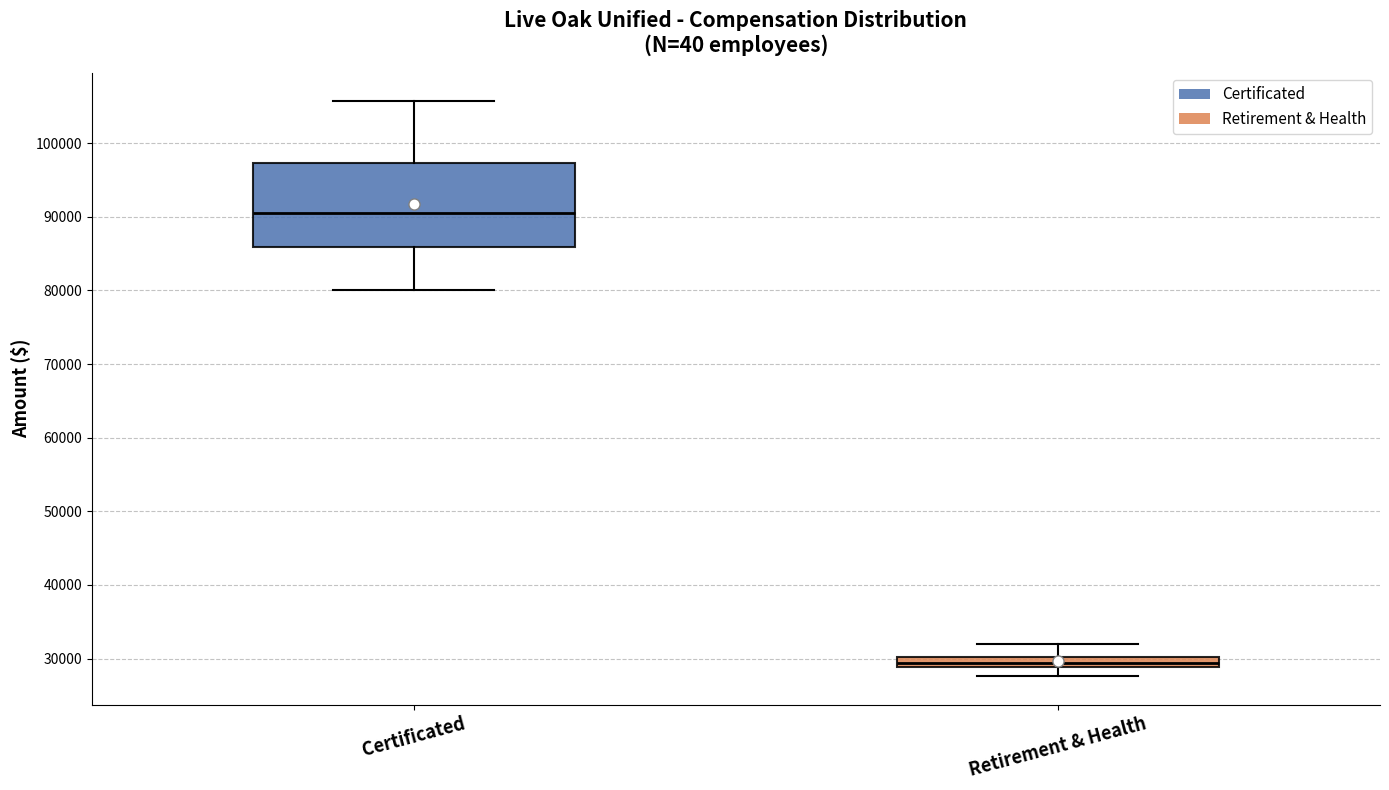

Where is the lower edge of the box for Certificated on the y-axis? The values are not printed on the chart, so give them approximately, as read against the axis.

86000